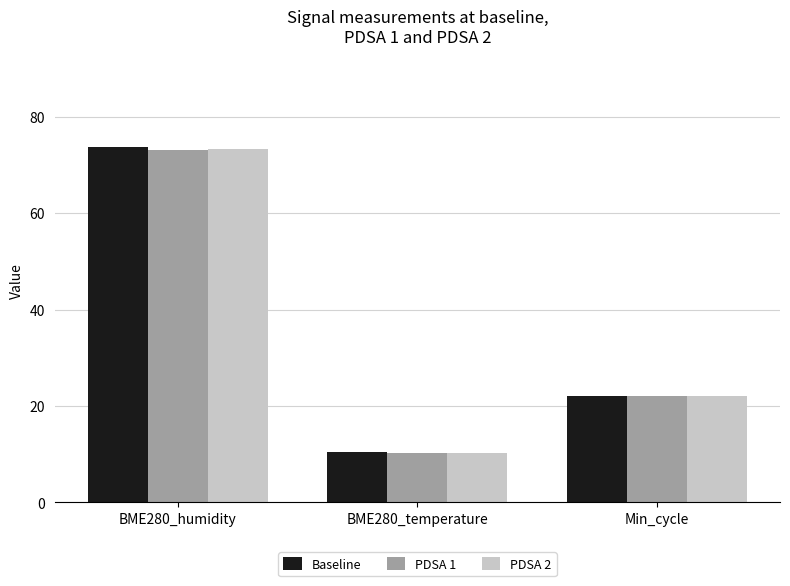

At which label is Baseline closest to 42?

Min_cycle